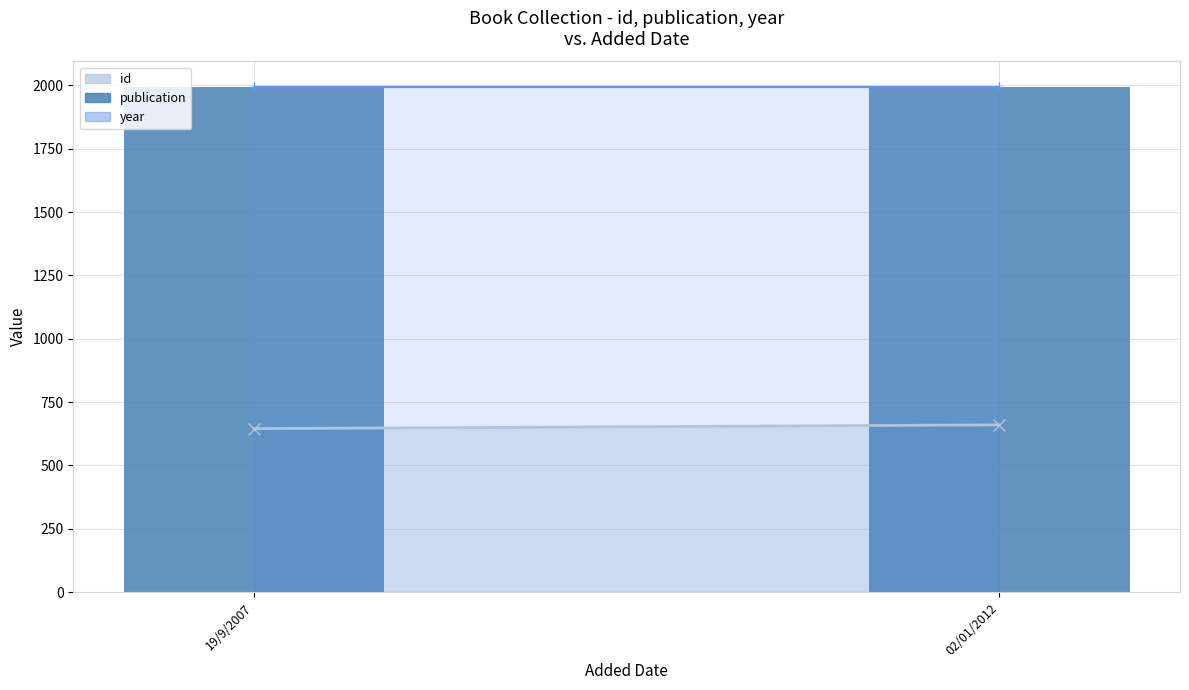

Reading right to left, list all the values displayed in this chart.

id: 02/01/2012=660	19/9/2007=645
publication: 02/01/2012=1995	19/9/2007=1995
year: 02/01/2012=1995	19/9/2007=1995